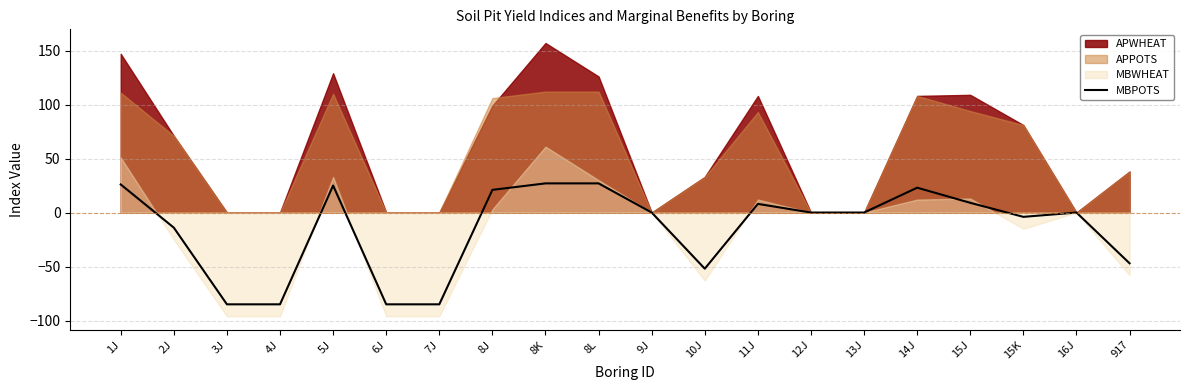

Read the value at 8L, to the nearest 10.

30